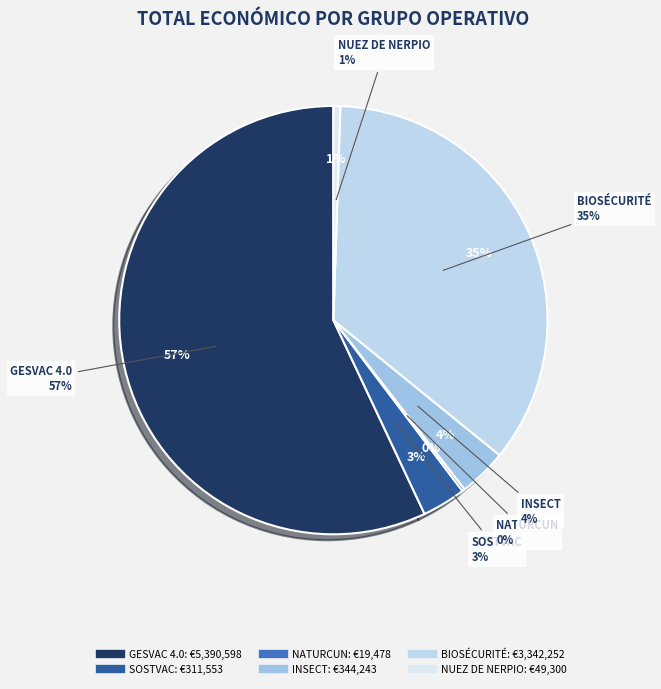

What is the smallest slice in the pie chart?

NATURCUN